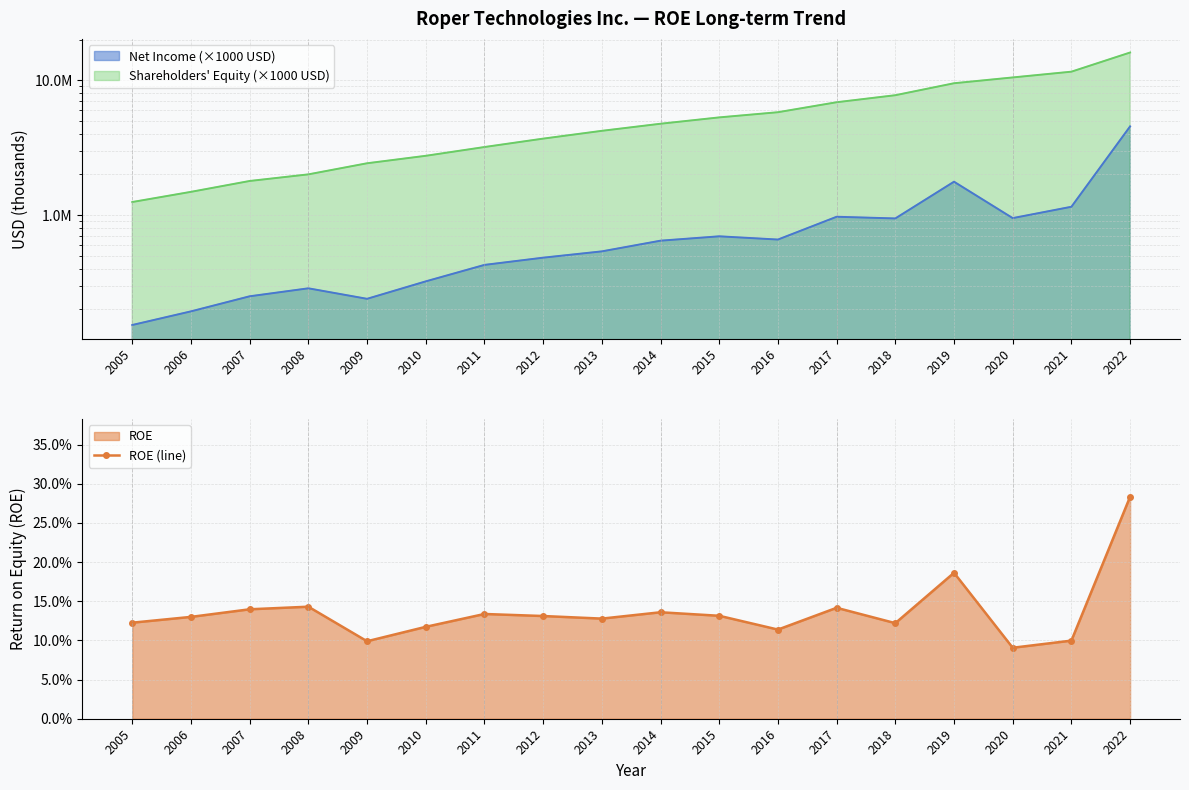

What is the value of the 2nd point from the left?

0.1